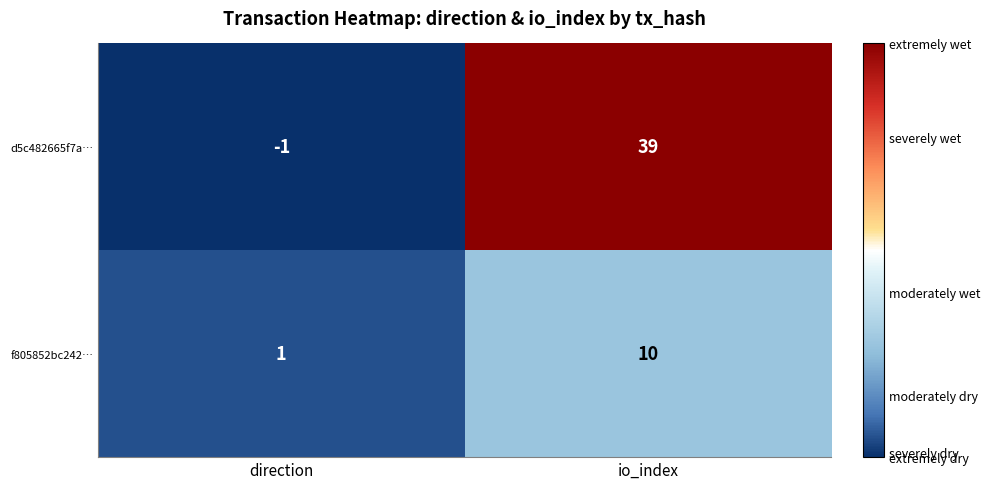

At which category is the sum across all series the highest?

io_index